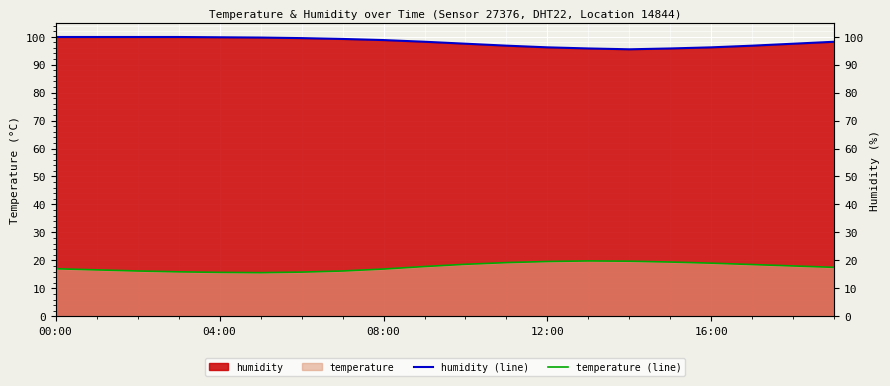

Reading left to right, extract all data points from this chart.

humidity (line): 99.9	99.9	99.9	99.9	99.8	99.7	99.5	99.2	98.8	98.2	97.5	96.8	96.2	95.8	95.5	95.8	96.2	96.8	97.5	98.2
temperature (line): 17.0	16.6	16.2	15.9	15.7	15.6	15.8	16.2	16.9	17.8	18.6	19.2	19.6	19.8	19.7	19.4	19.0	18.5	18.0	17.5